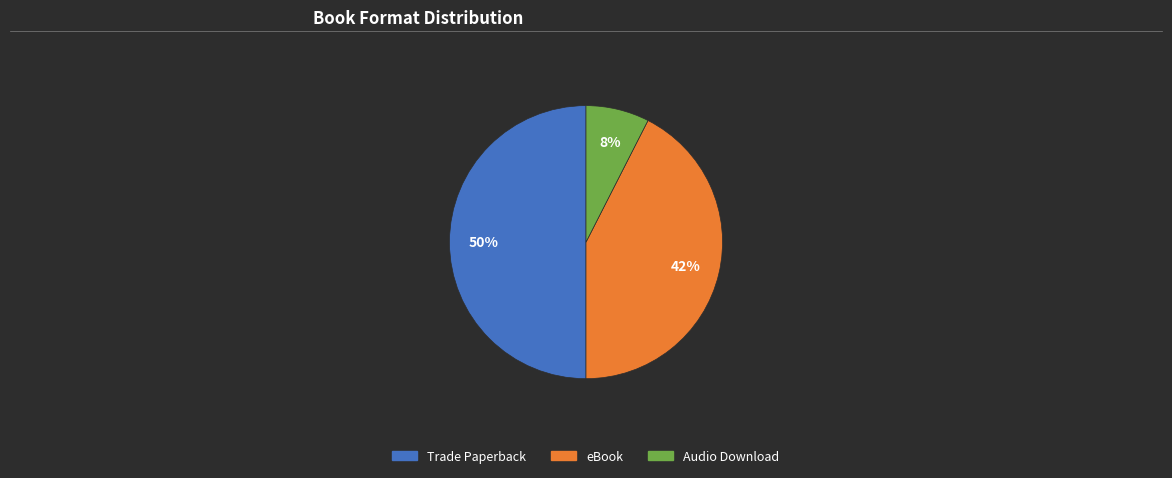

Count the number of slices in the pie.

3